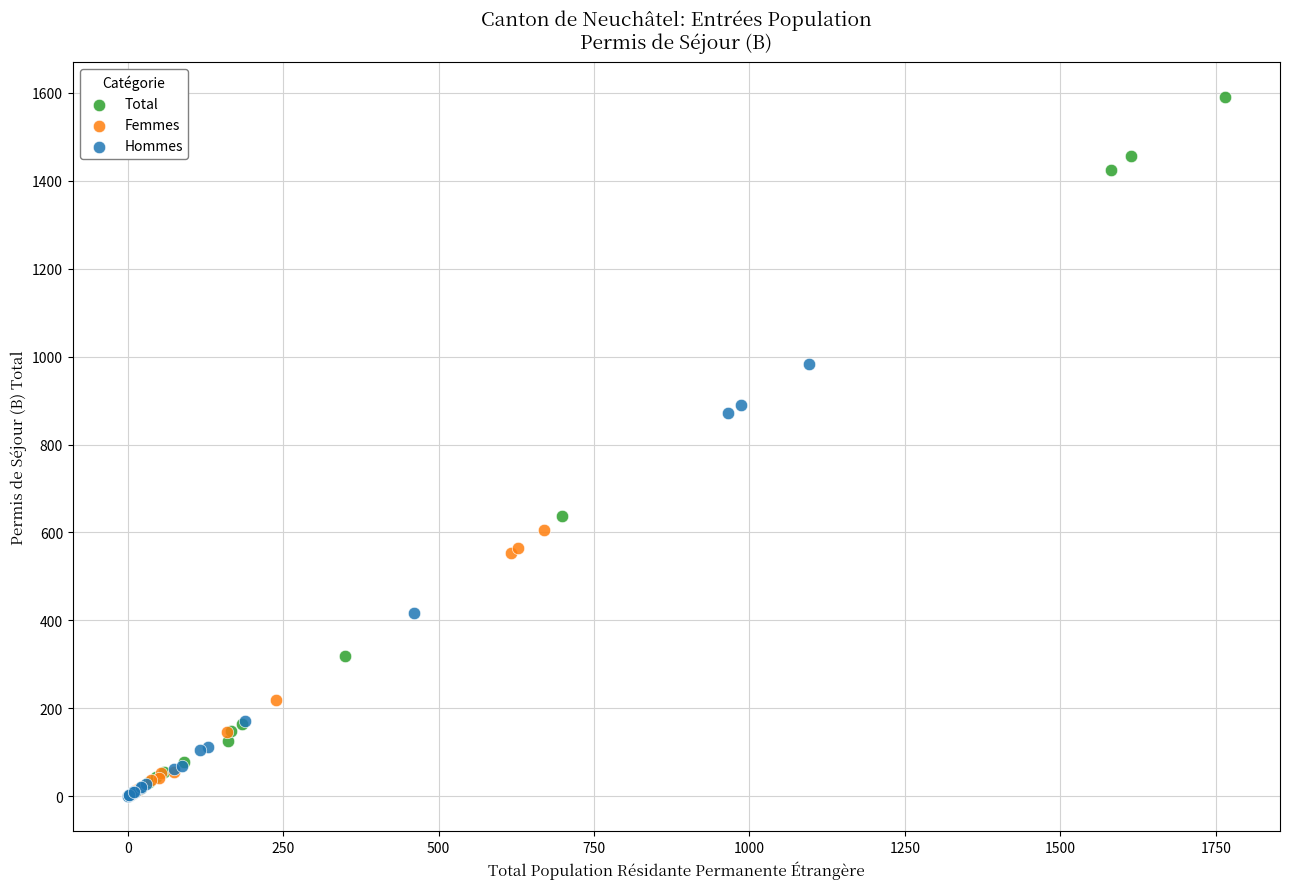

Which series reaches the maximum Y coordinate?

Total